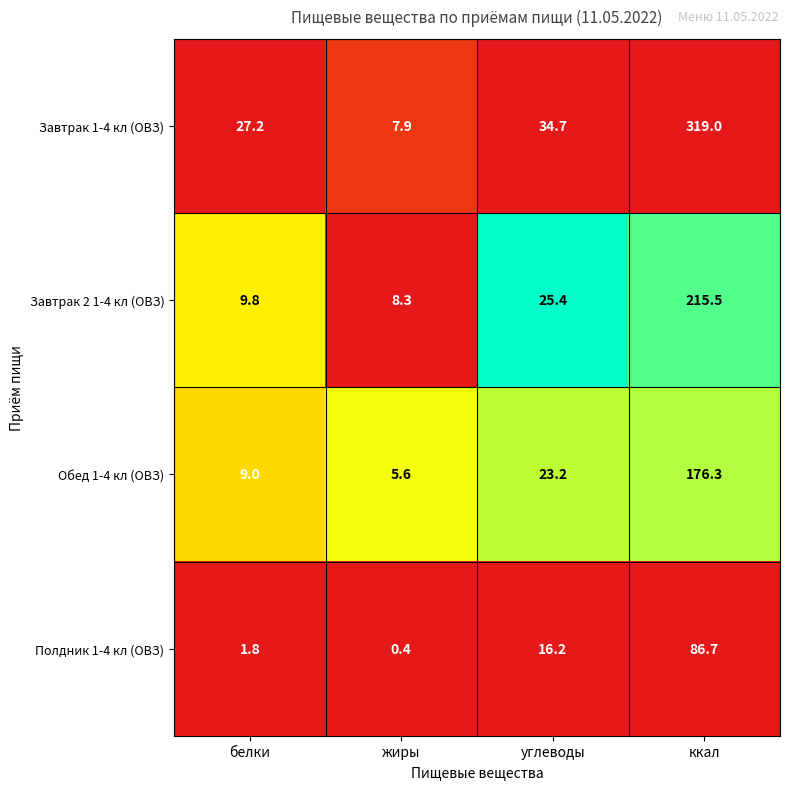

Rank the series at жиры from lowest to highest value.

Полдник 1-4 кл (ОВЗ), Обед 1-4 кл (ОВЗ), Завтрак 1-4 кл (ОВЗ), Завтрак 2 1-4 кл (ОВЗ)